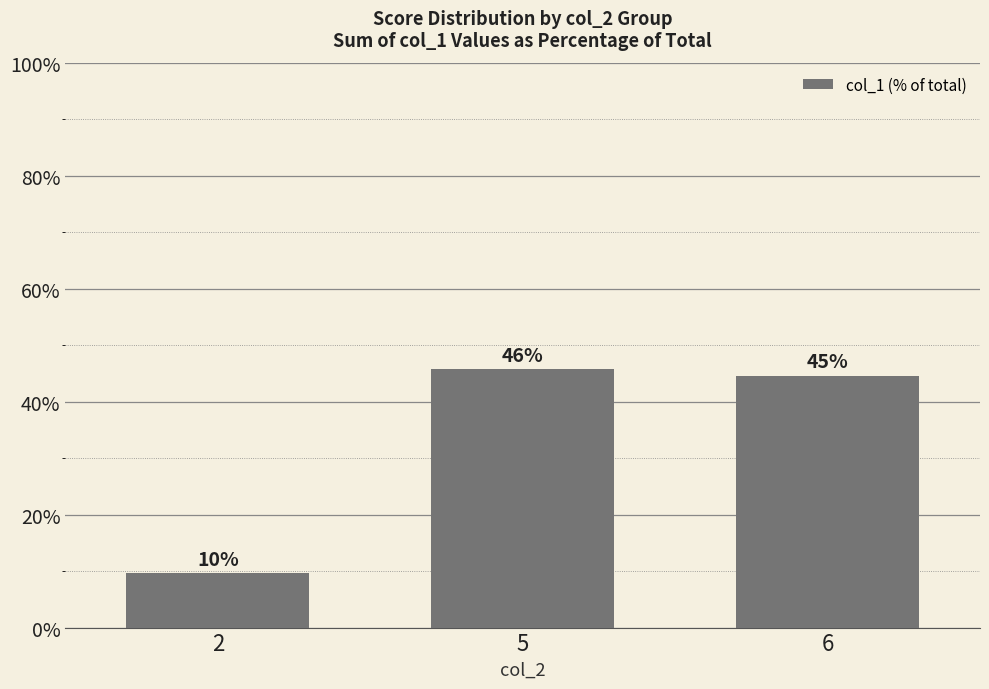

How many bars are there in total?

3